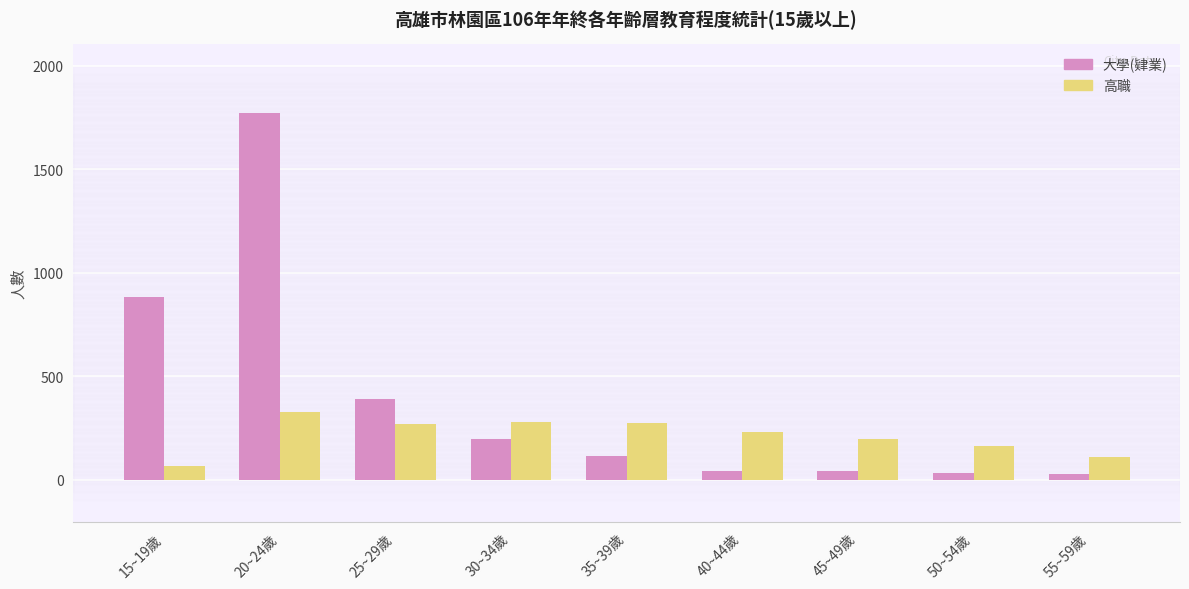

What is the highest value of the 大學(肄業) series?

1772